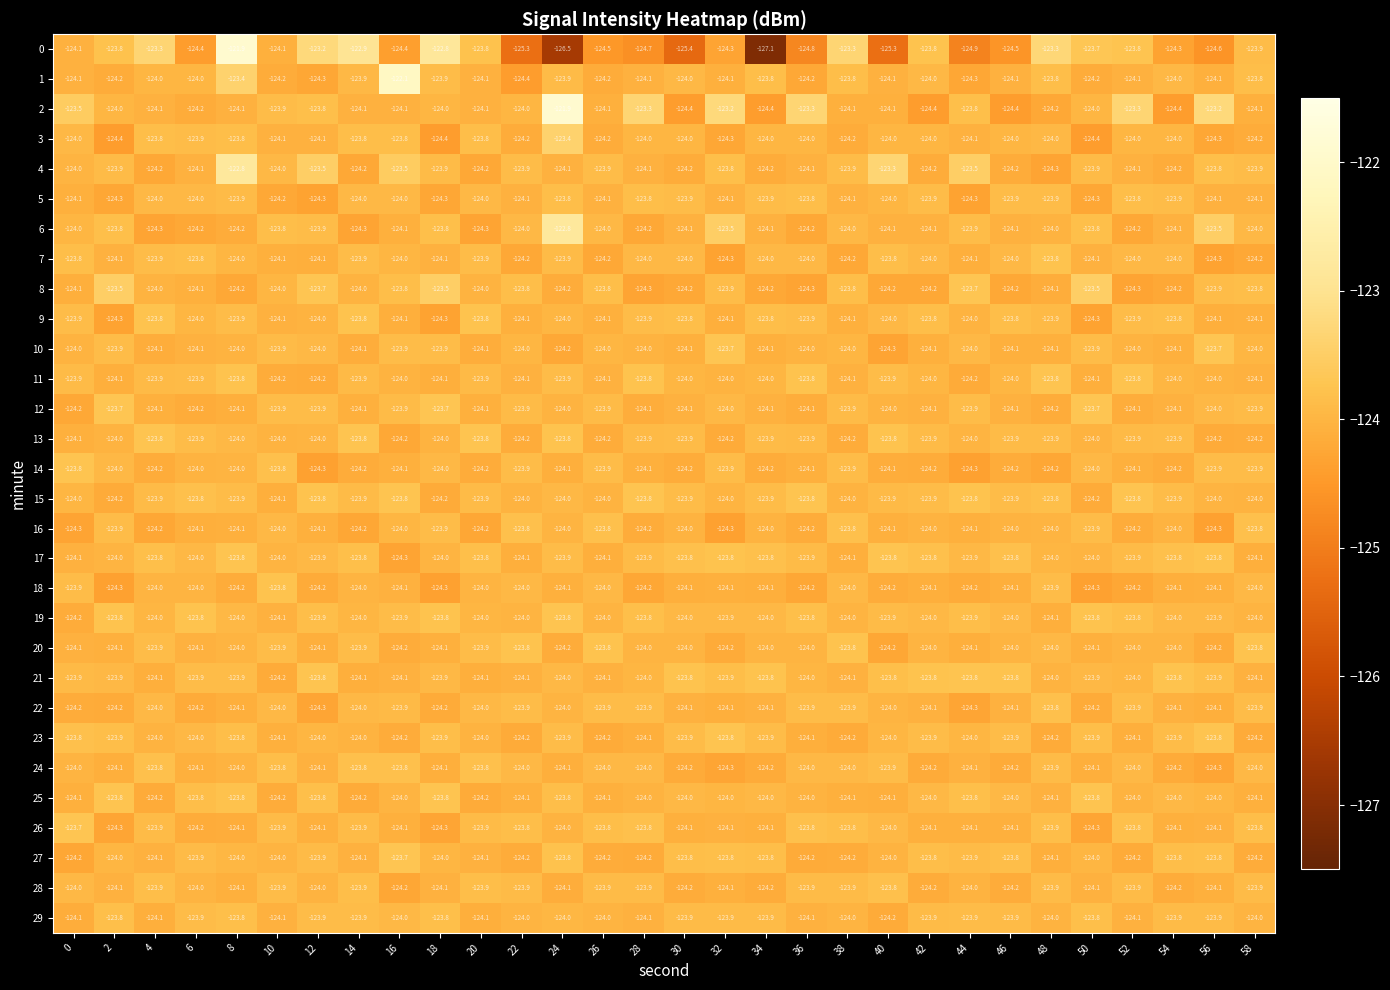

Which series has the largest total across all categories?

2